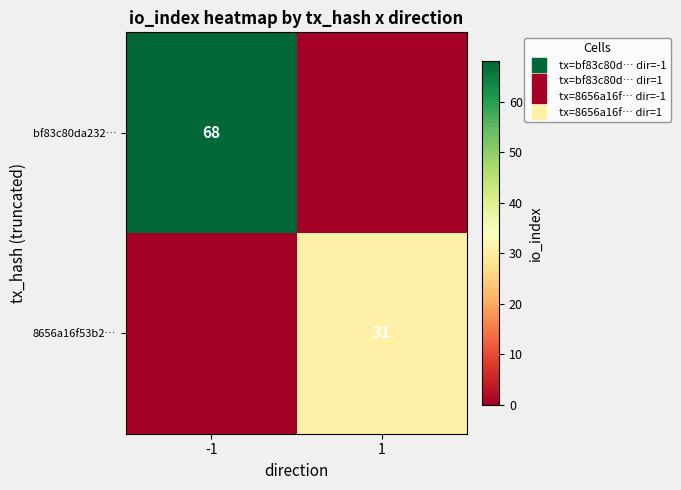

At which label is bf83c80da232… closest to 34?

-1